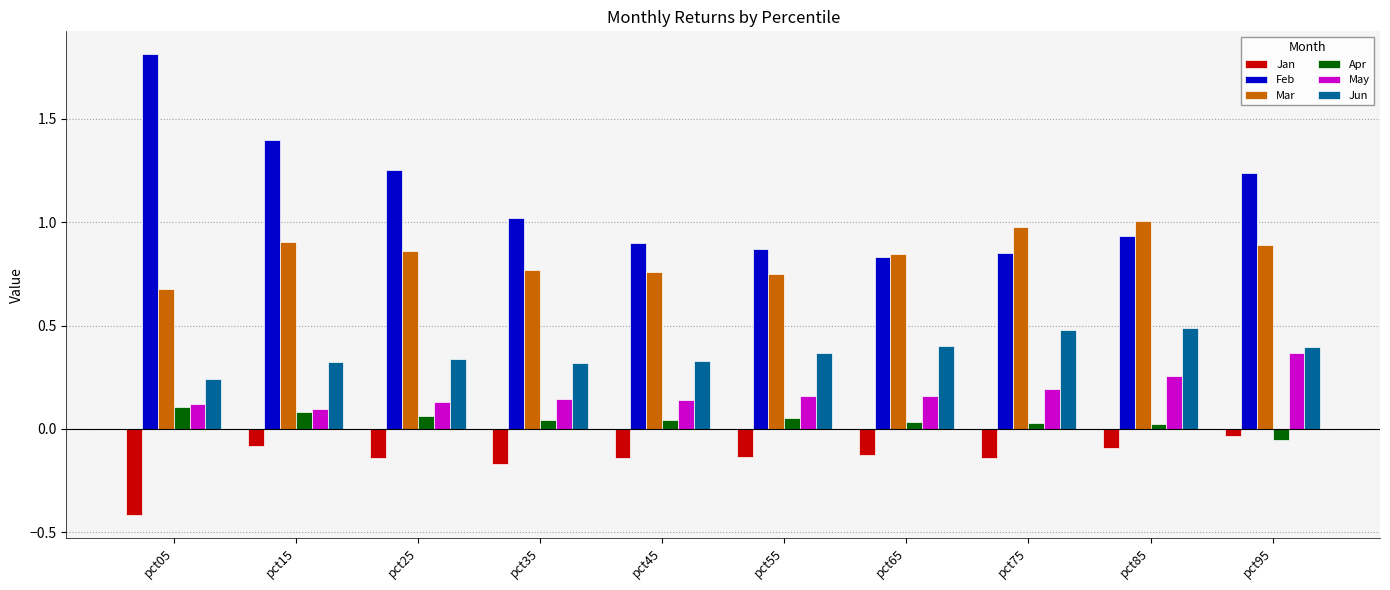

Which series has the largest total across all categories?

Feb